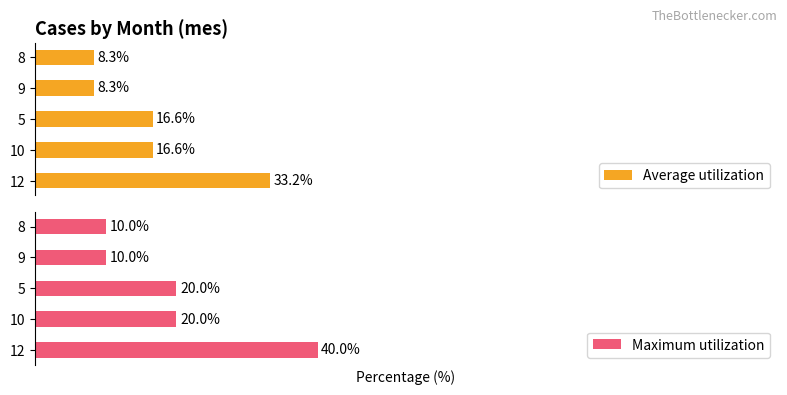

Reading left to right, what are all the values shown in this chart?

Average utilization: 33.2	16.6	16.6	8.3	8.3
Maximum utilization: 40.0	20.0	20.0	10.0	10.0